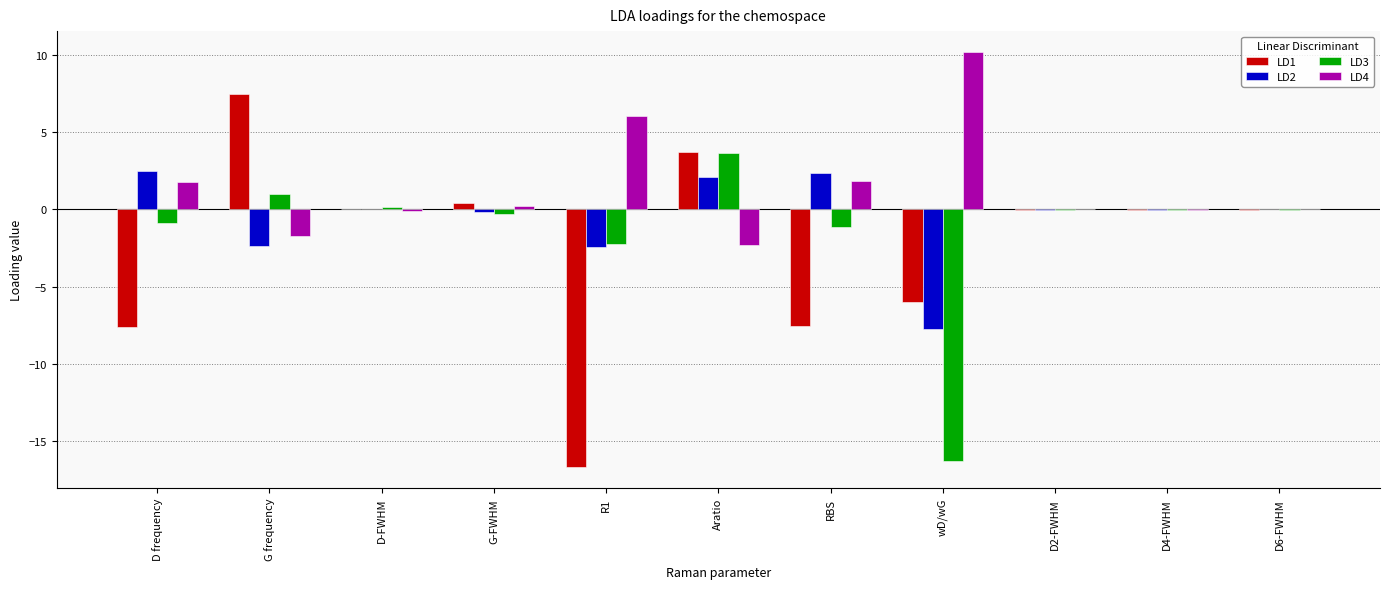

What is the total value across all series at R1?

-15.3